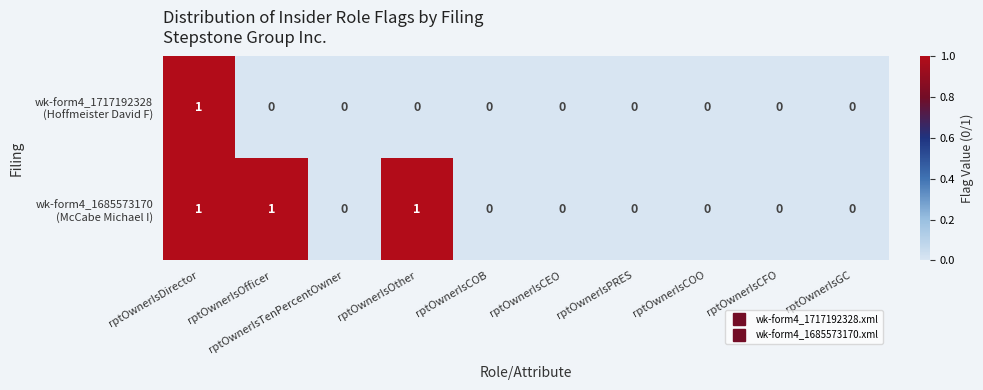

At which category is the sum across all series the highest?

rptOwnerIsDirector